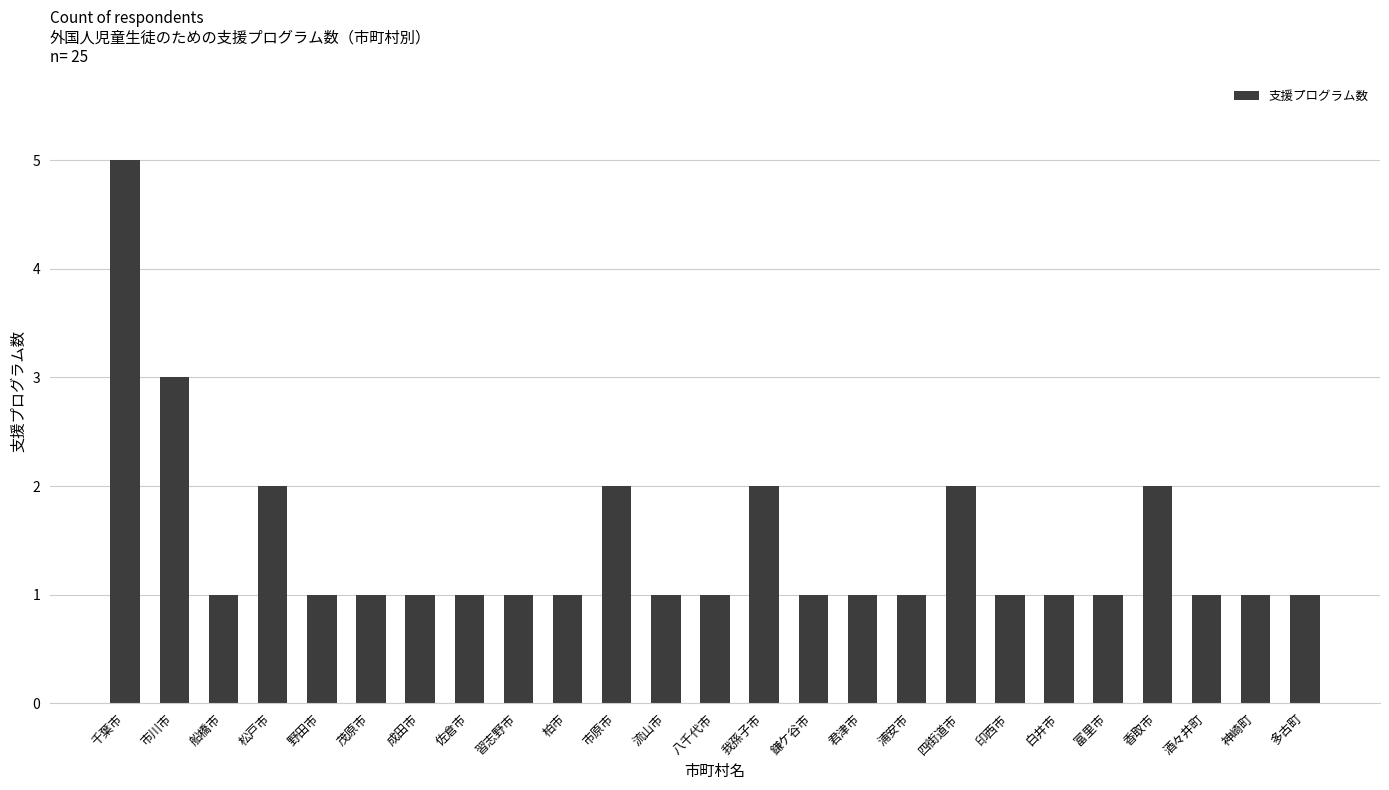

Reading left to right, extract all data points from this chart.

5	3	1	2	1	1	1	1	1	1	2	1	1	2	1	1	1	2	1	1	1	2	1	1	1